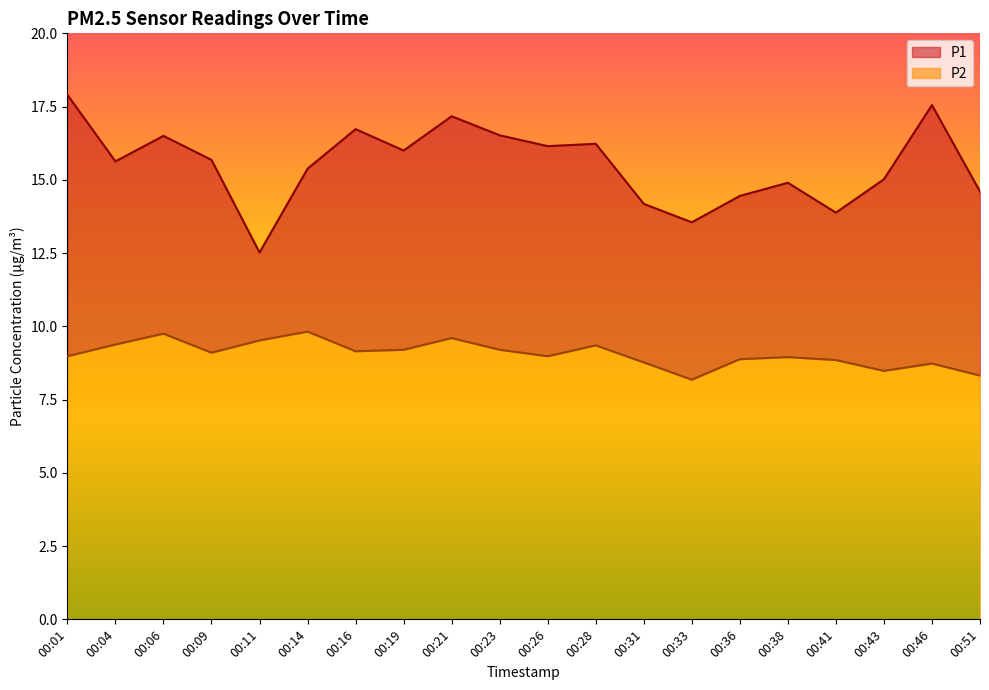

How many interior local valleys does the P1 series have?

6